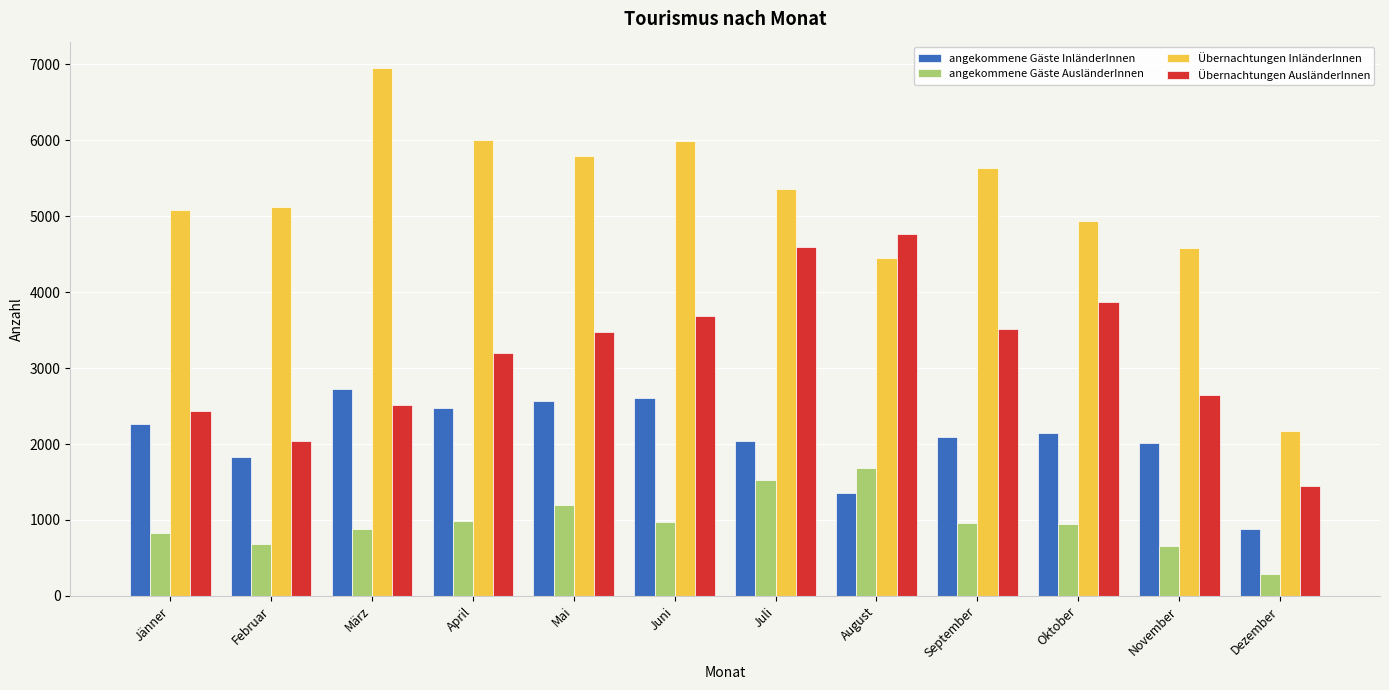

Does the chart contain stacked bars?

No